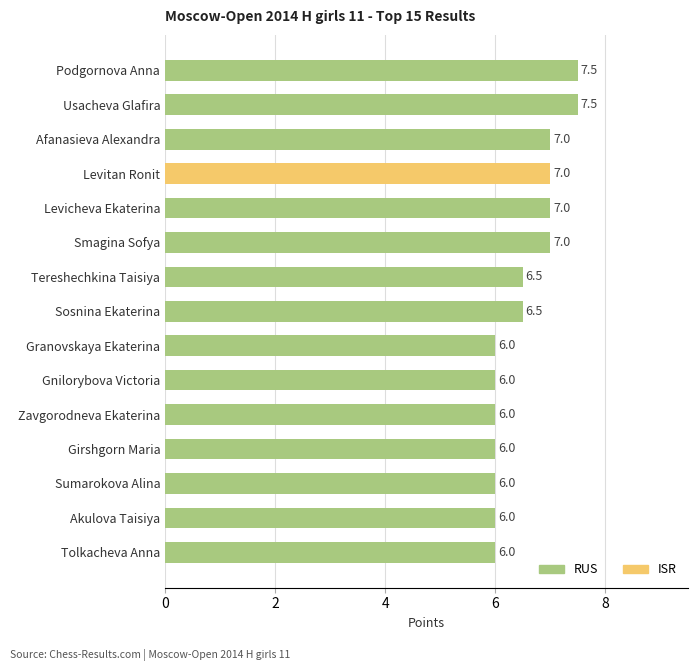

Where is the data nearest to the value 6?

Granovskaya Ekaterina